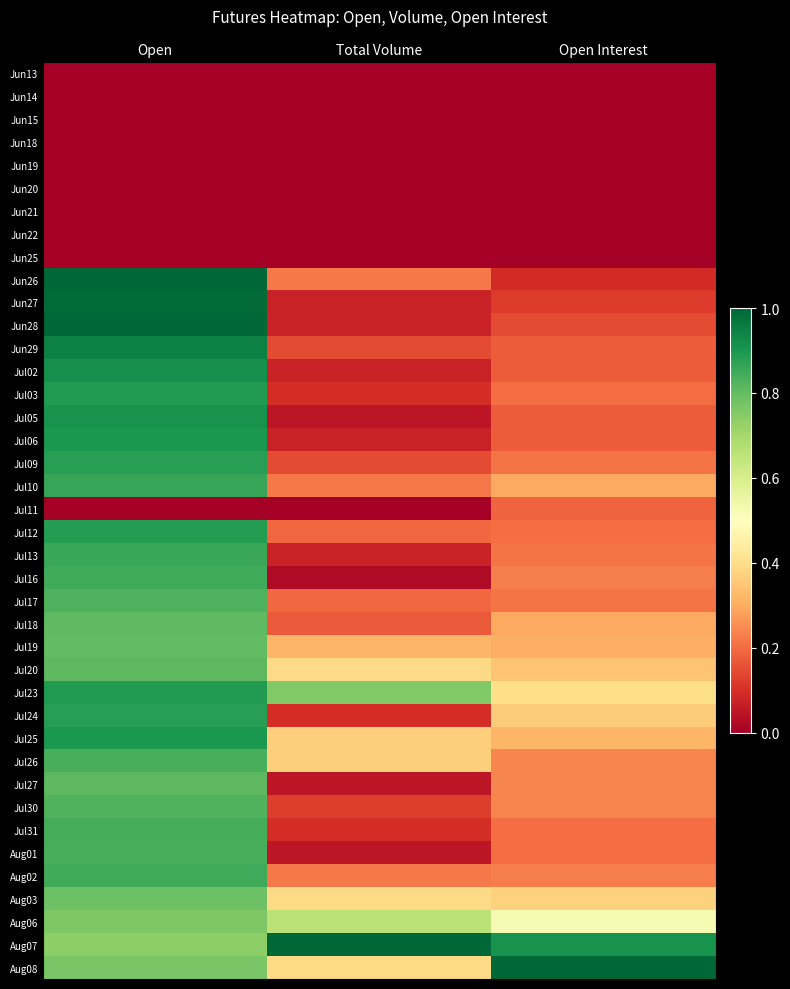

At how many categories does at least one series exceed 0?

3